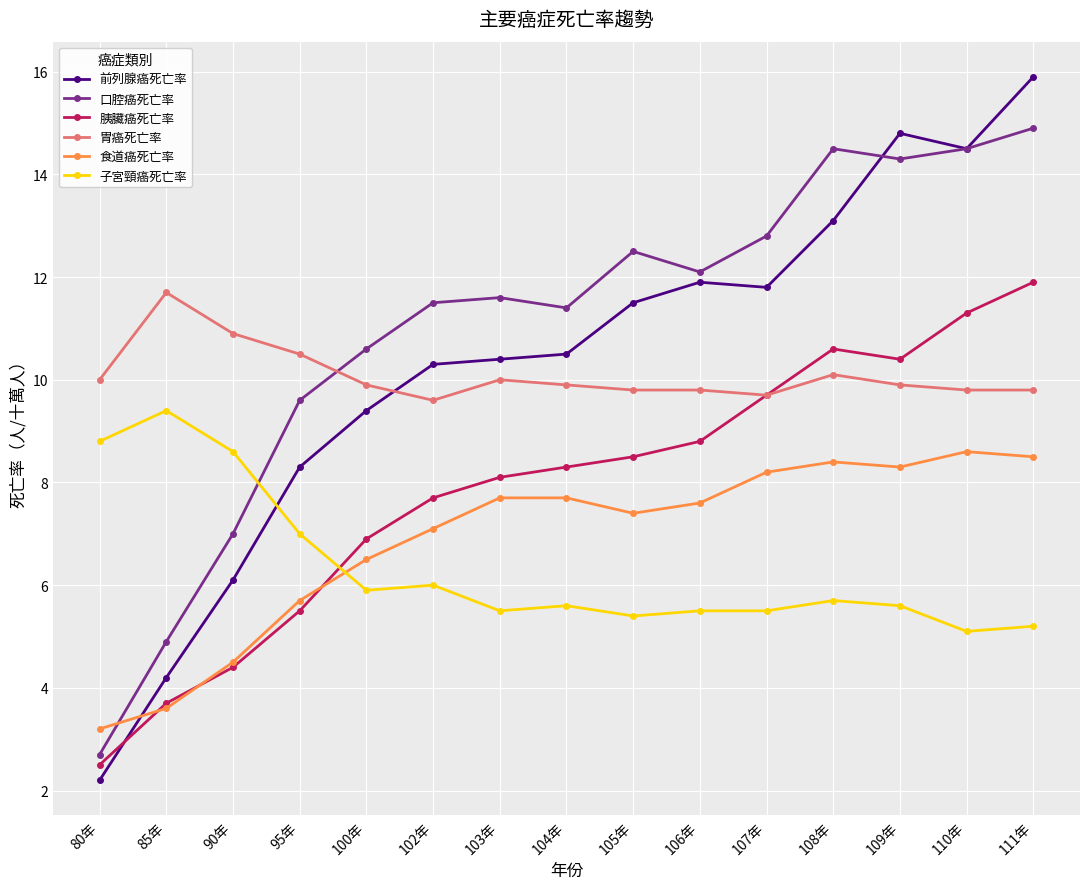

Which category has the highest value in the 口腔癌死亡率 series?

111年